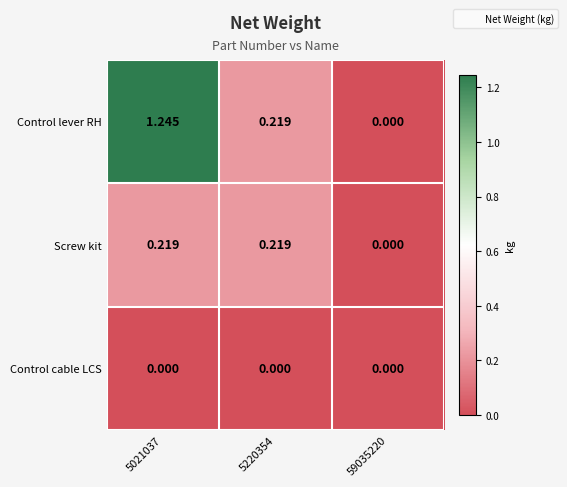

Which series has the widest spread of values?

Control lever RH